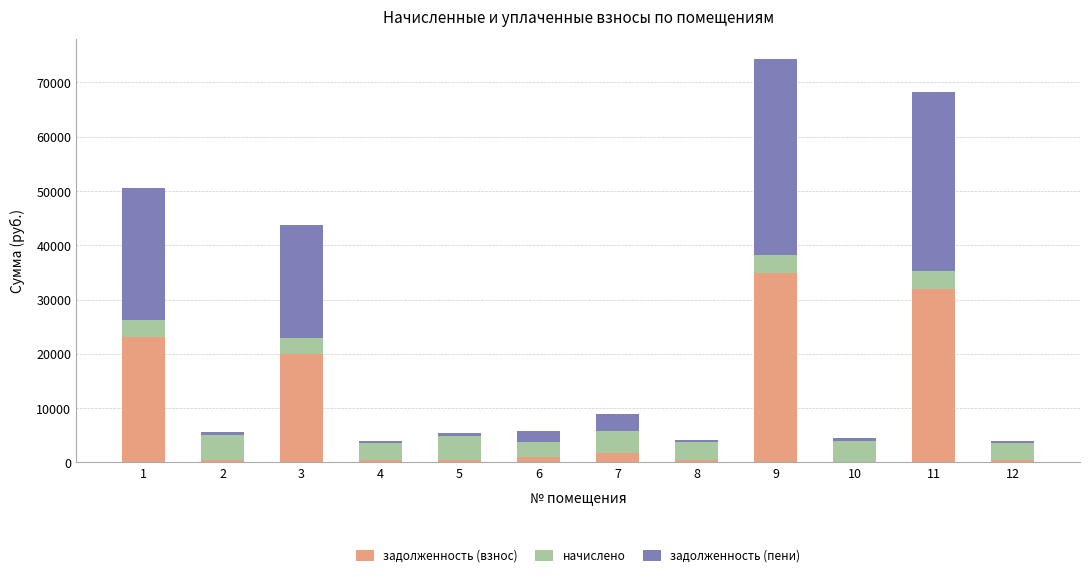

How many data points does each series have?

12